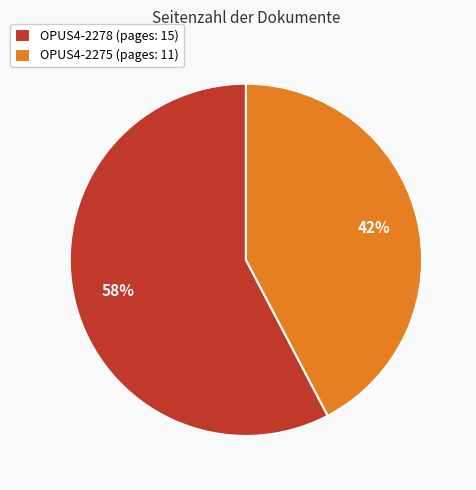

Which category has the smallest portion of the pie?

OPUS4-2275